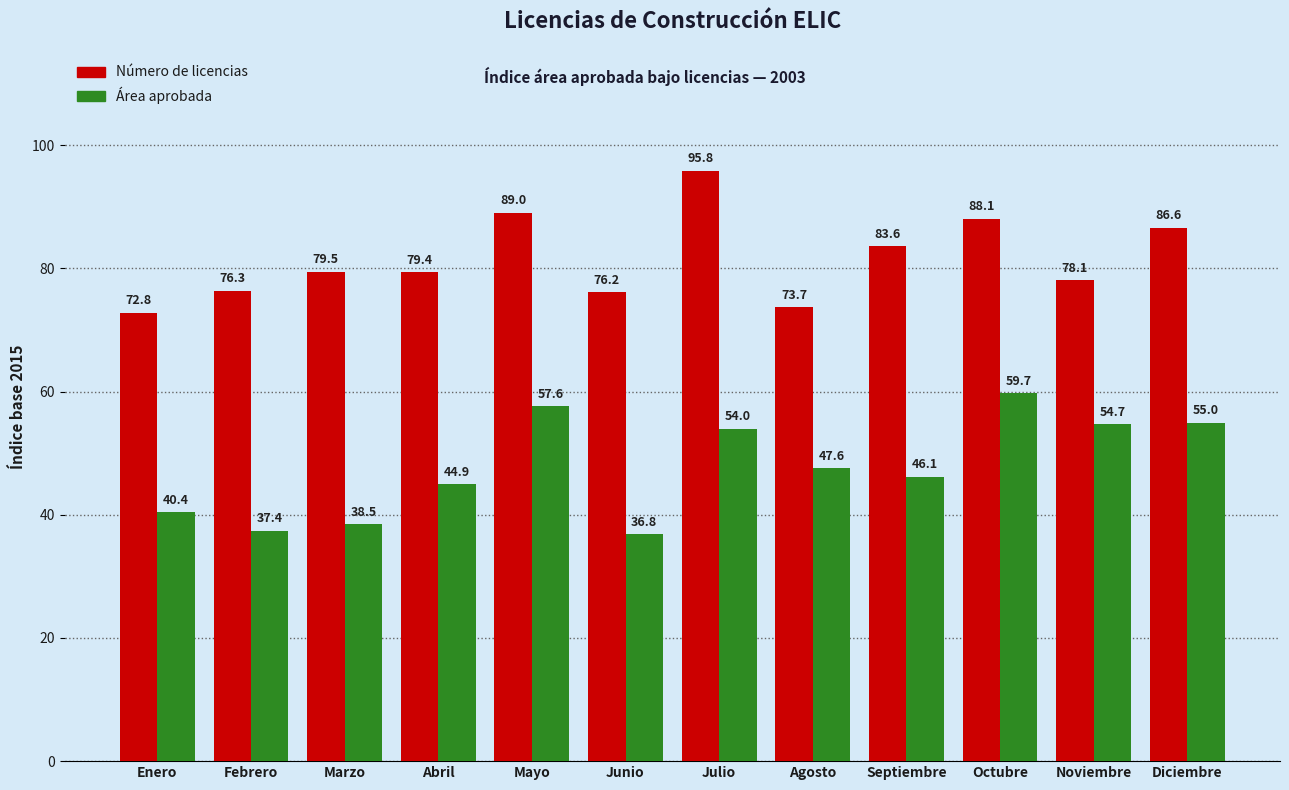

What is the label of the 9th bar from the right?

Abril